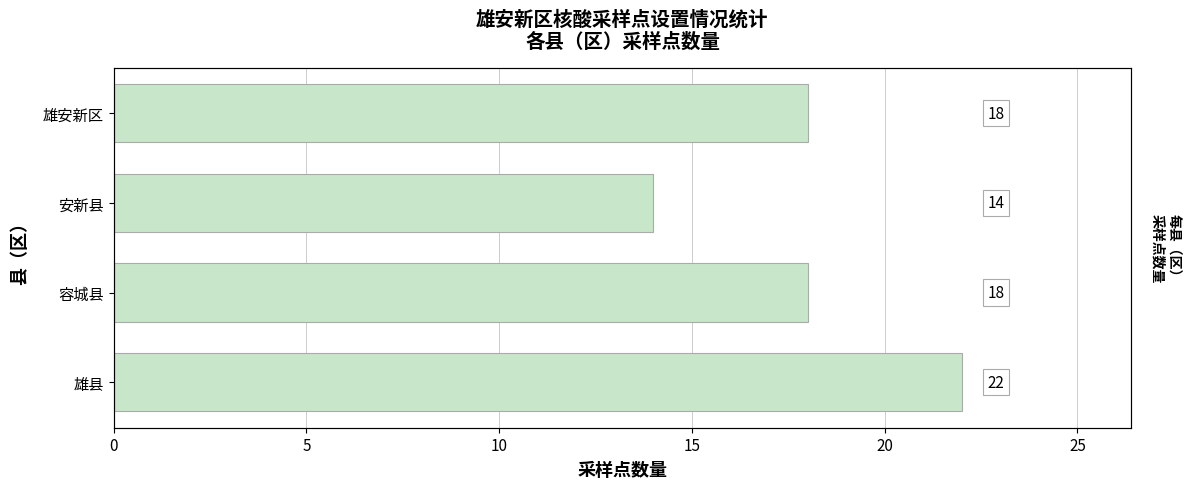

What value does the data have at 雄县?

22